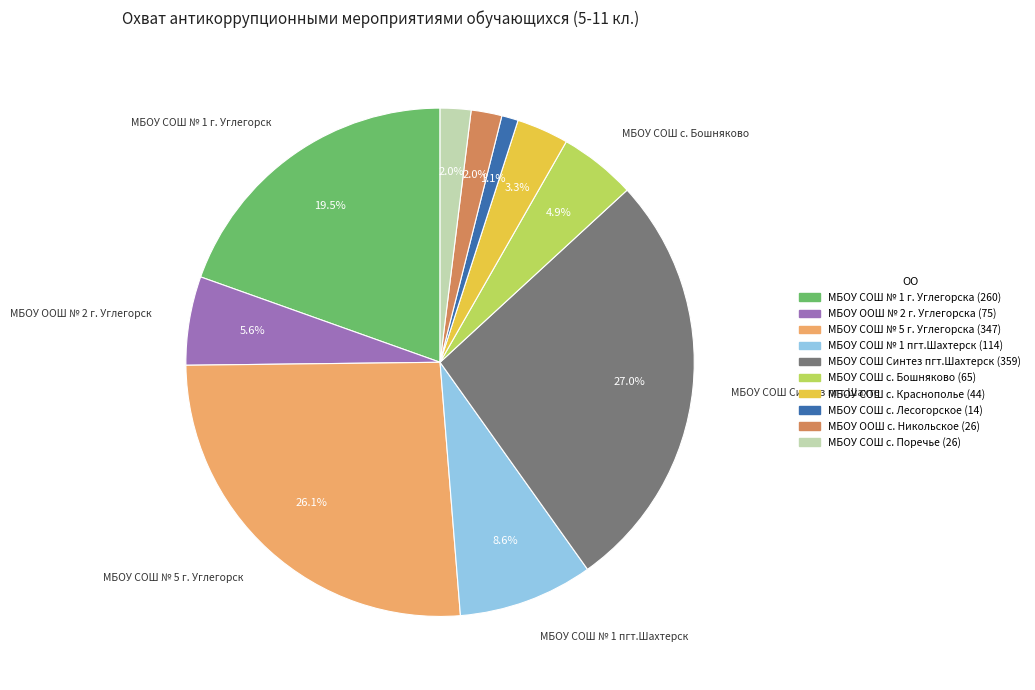

Does any single category account for the majority?

No